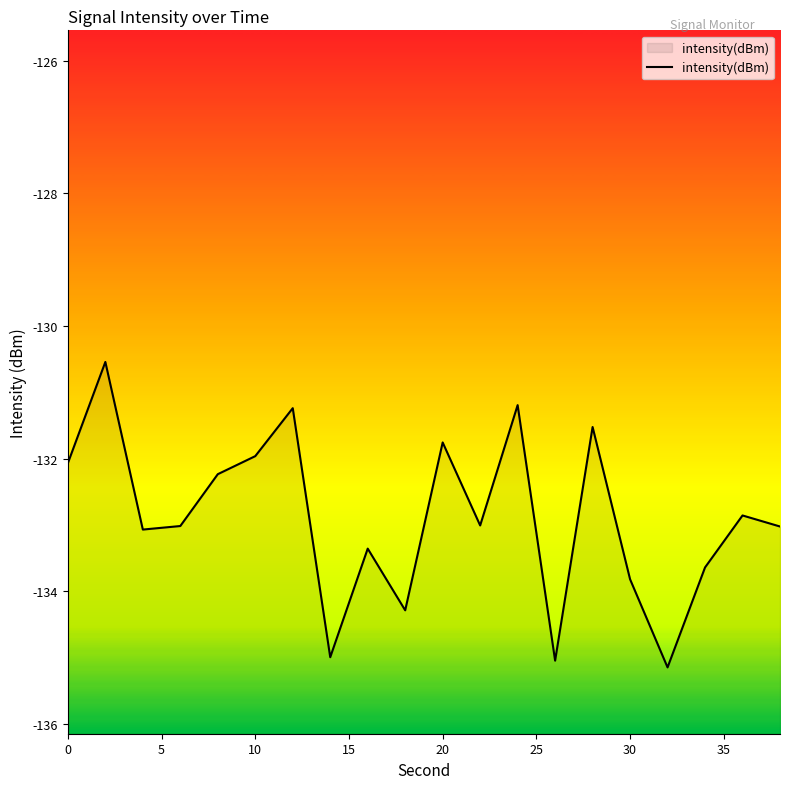

True or false: the data has more than 0 interior local peaks.

True